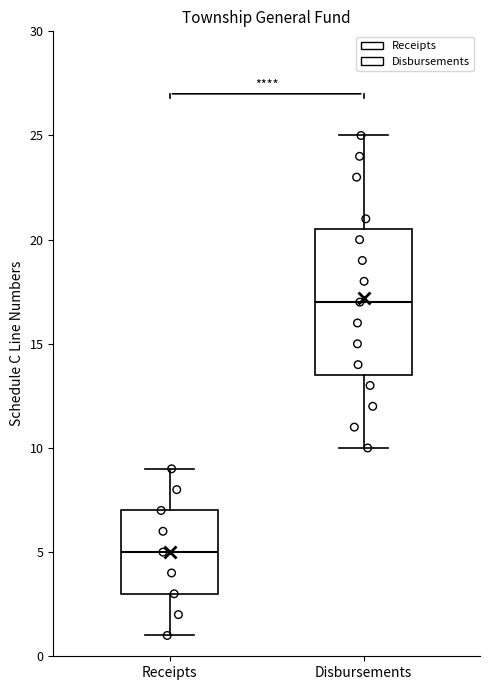

Which box's median line is the highest?

Disbursements